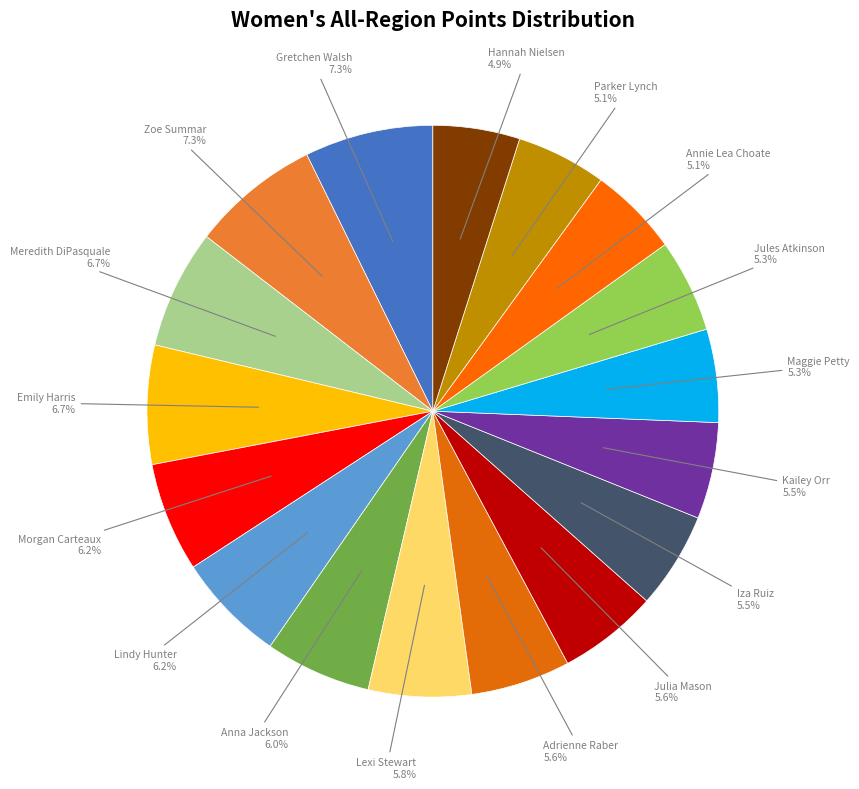

Which category has the smallest portion of the pie?

Hannah Nielsen